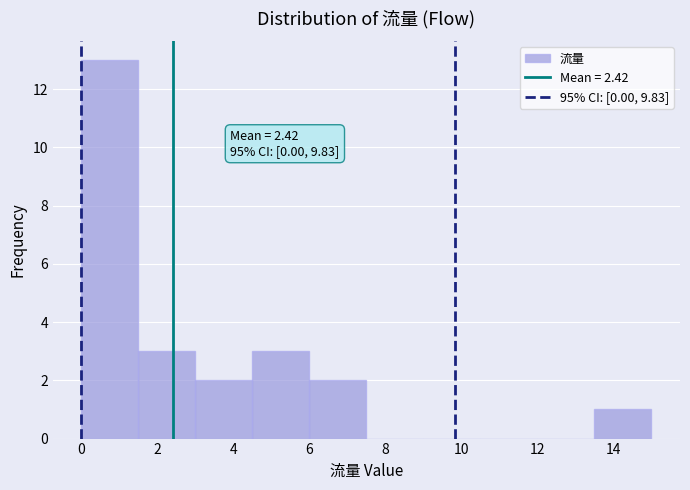

Over which range of the x-axis is the bar tallest?

0.0 to 1.5